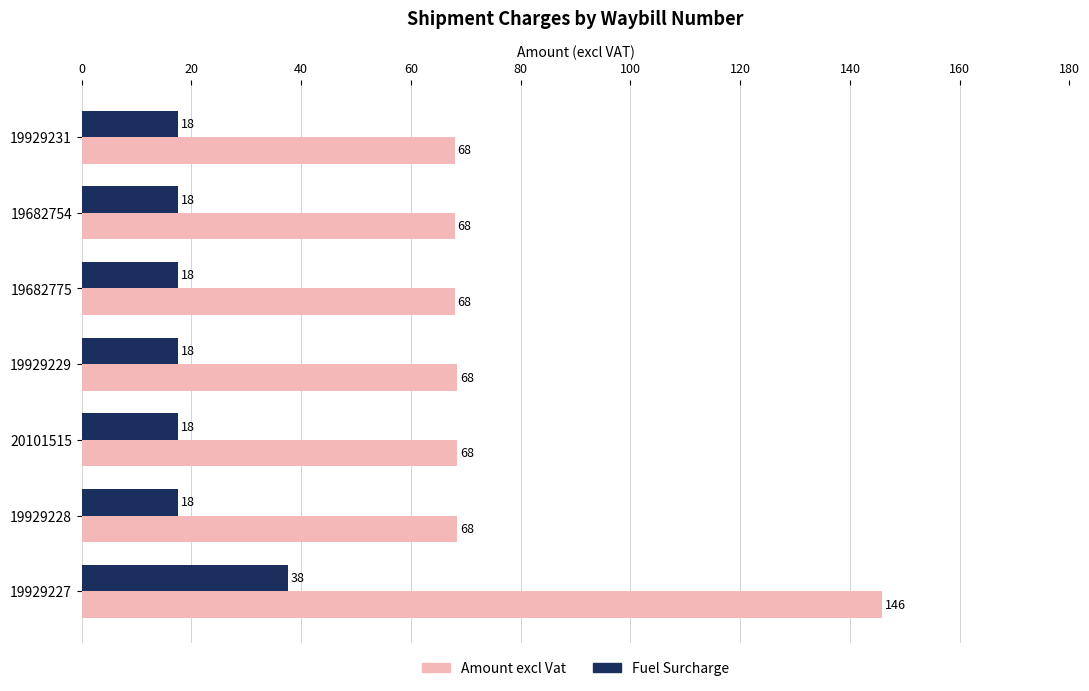

Which series has the largest range (max minus min)?

Amount excl Vat